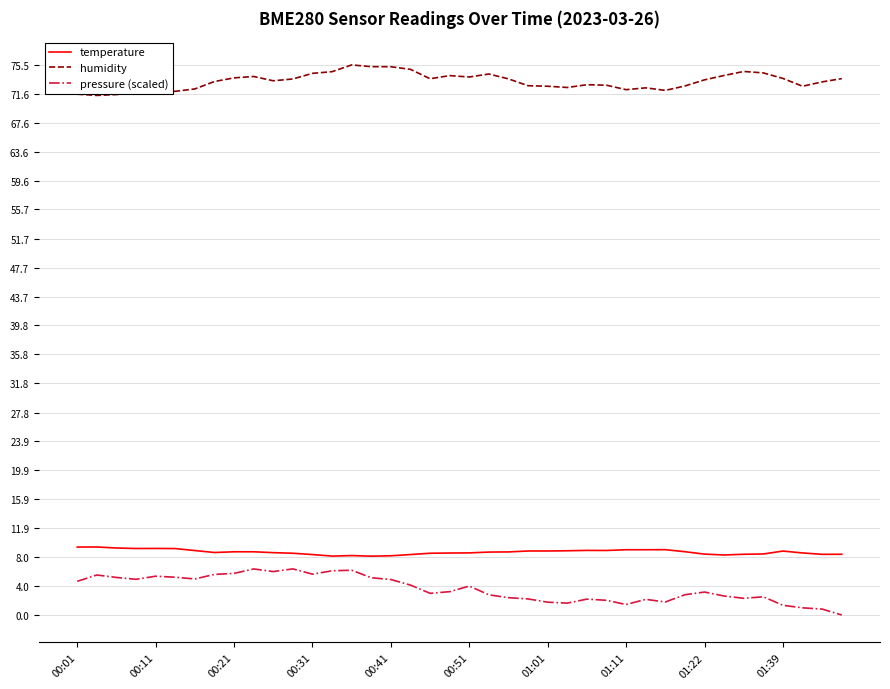

What is the maximum value for humidity?

75.5